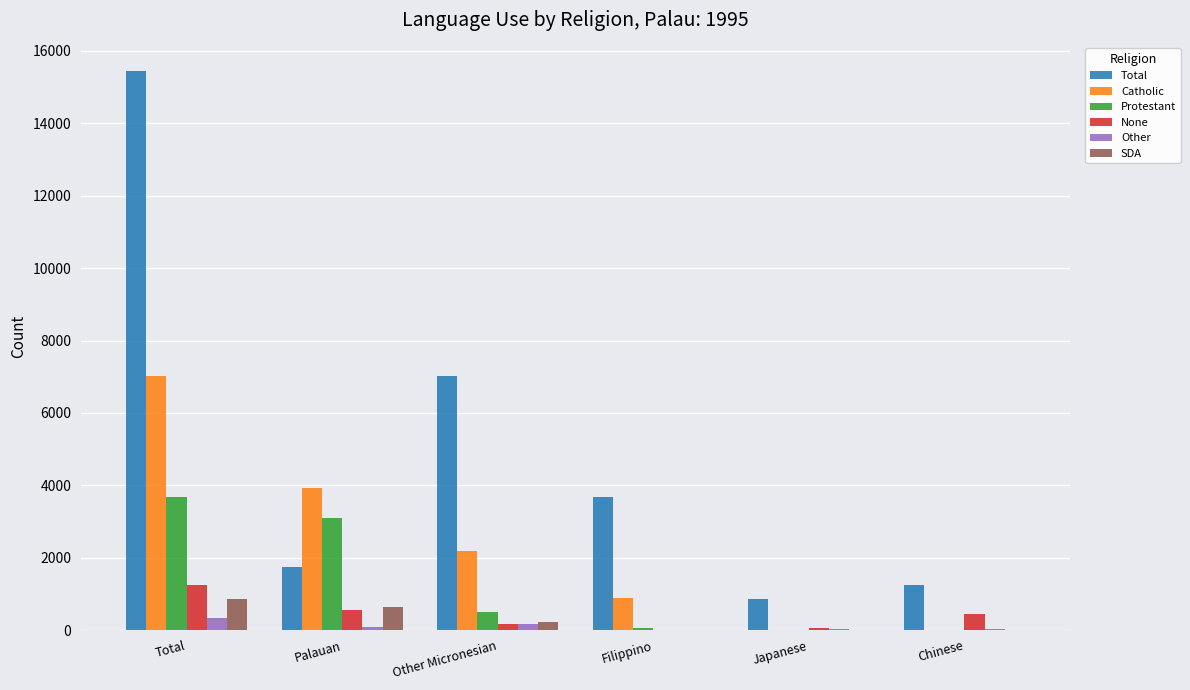

Where does the Catholic series first go above 2171?

Total